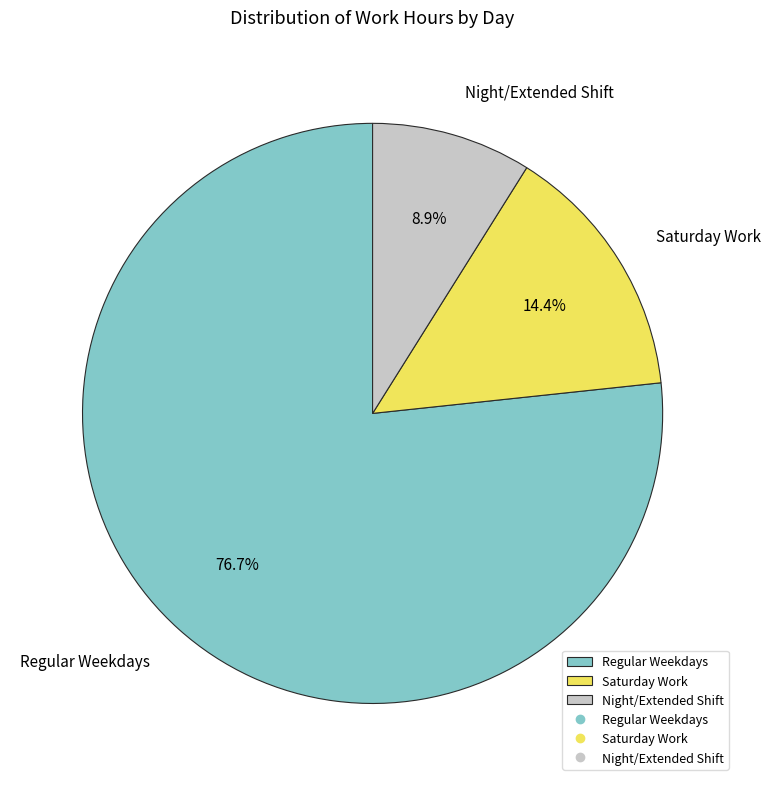

Is Saturday Work the majority of the pie?

No